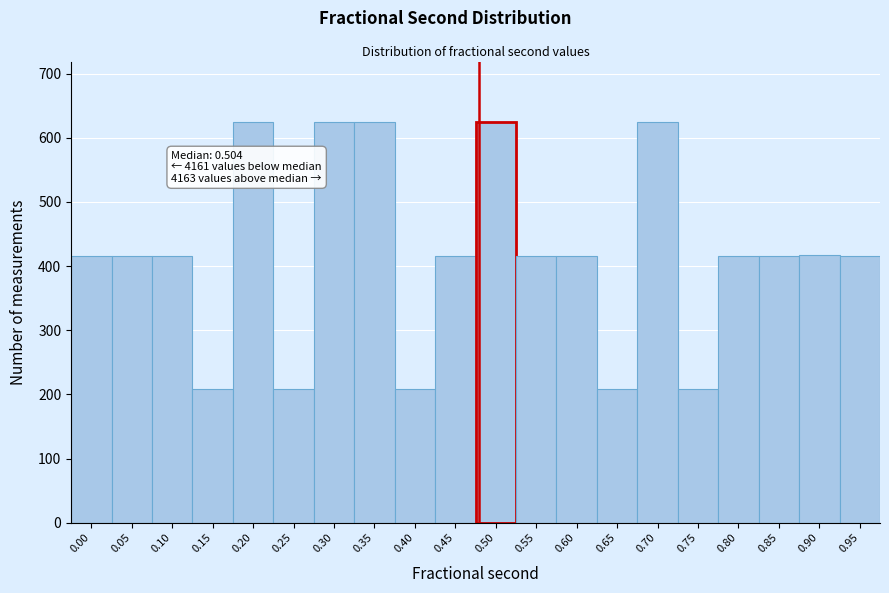

The value at 0.05 is 416. True or false?

True